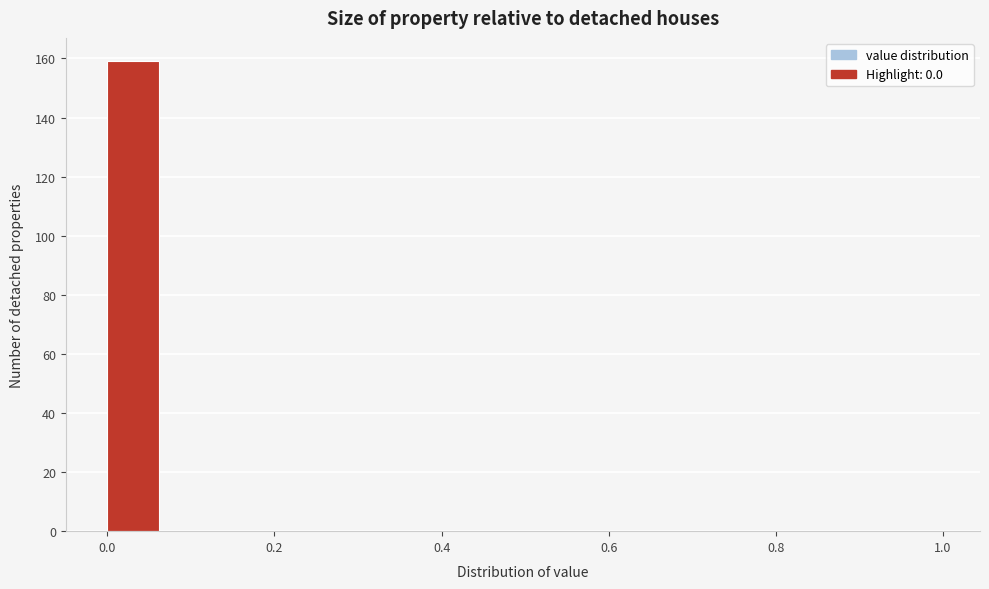

Read against the x-axis, roughly where is the centre of the tallest bar?

0.04